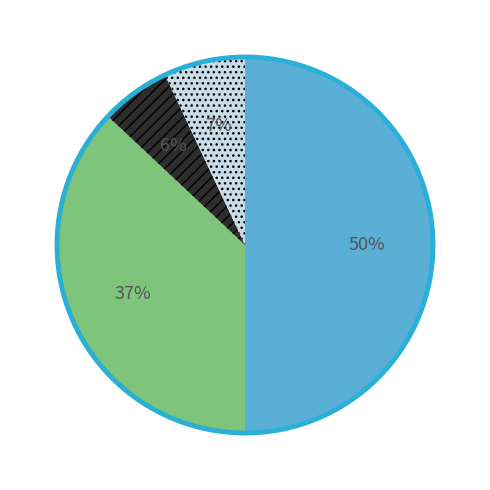

To the nearest percent, what is the difference between the largest and smallest slice percentages?

44%